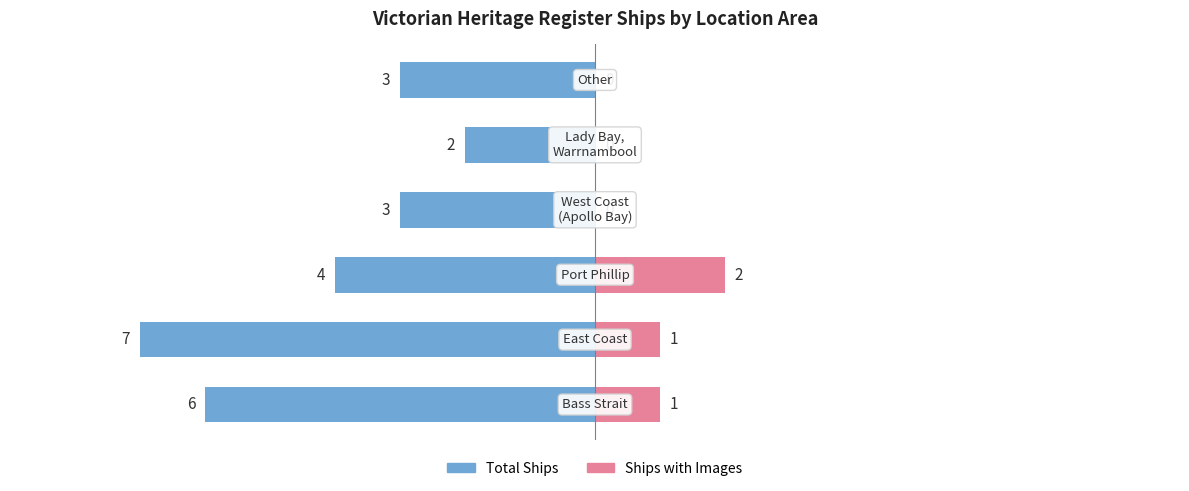

Is the value of Total Ships at 1 greater than the value of Ships with Images at 3?

No